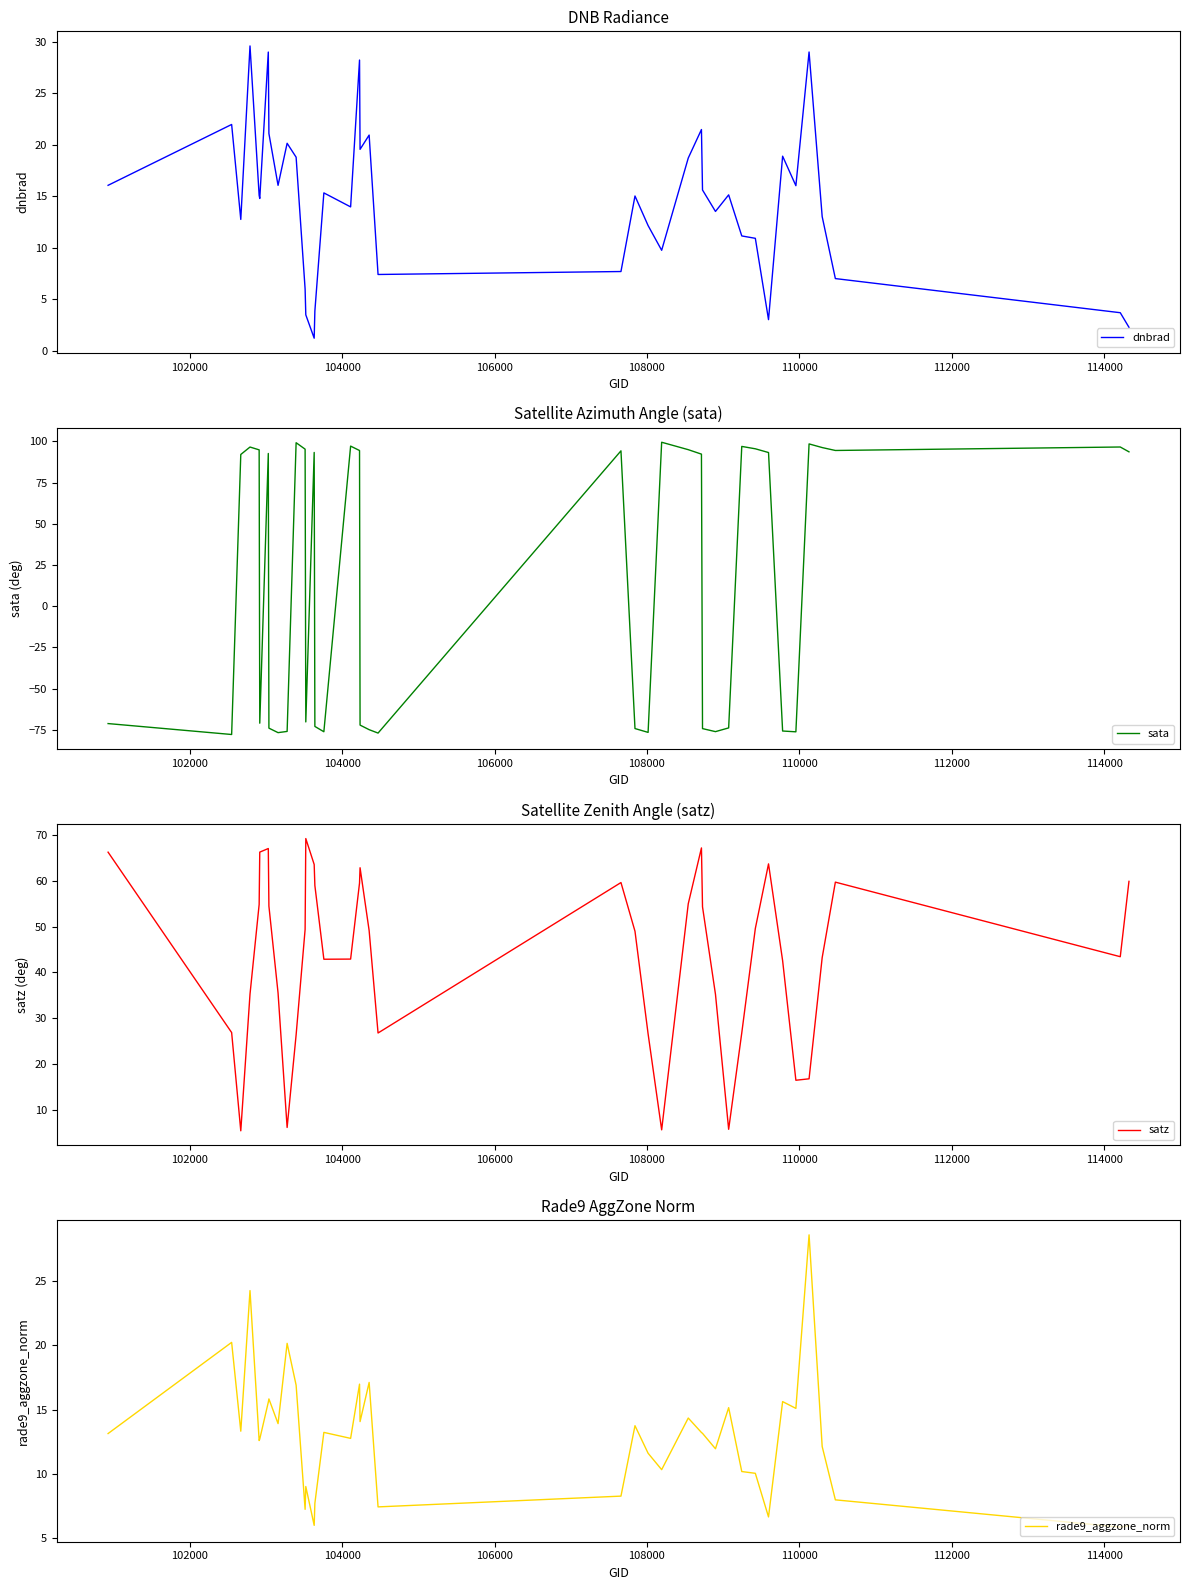

Where is the first local maximum for dnbrad?

102000